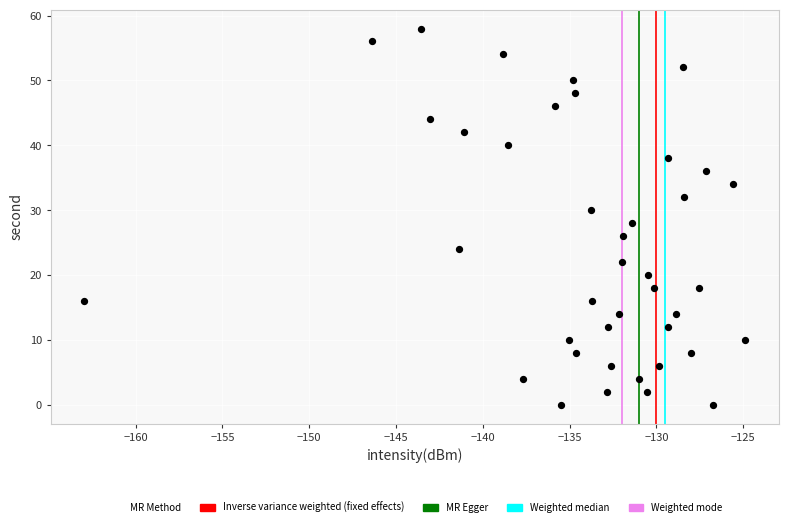

What is the range of Y values (max minus min)?

58